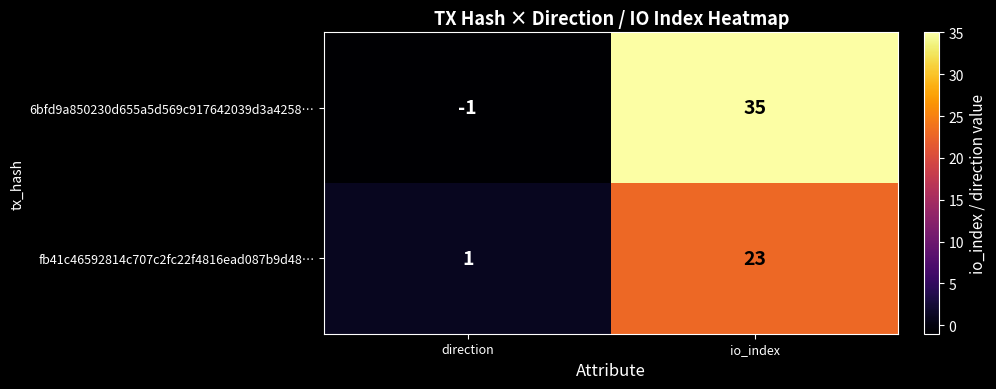

Which series has the widest spread of values?

6bfd9a850230d655a5d569c917642039d3a4258…